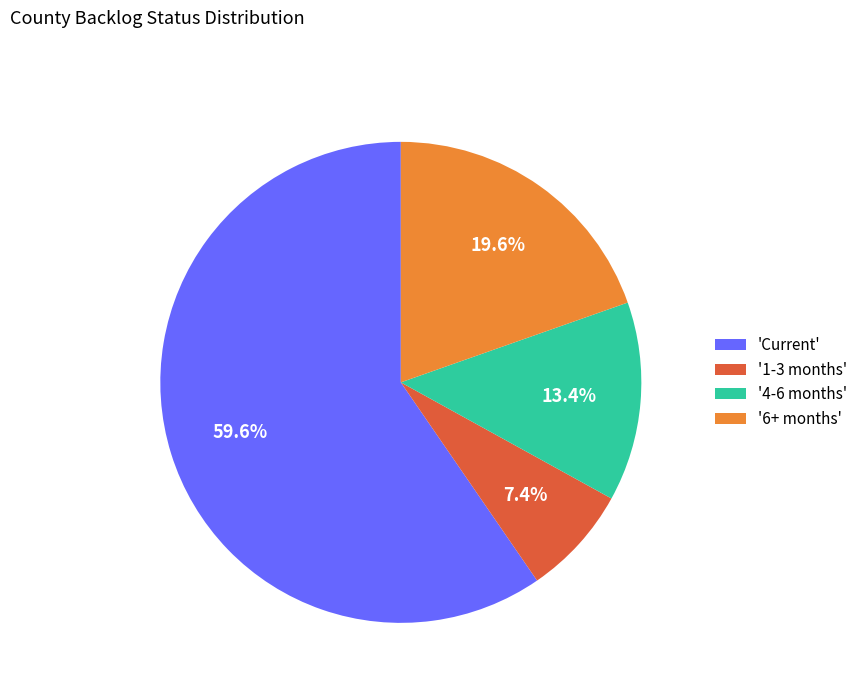

What is the largest slice in the pie chart?

'Current'